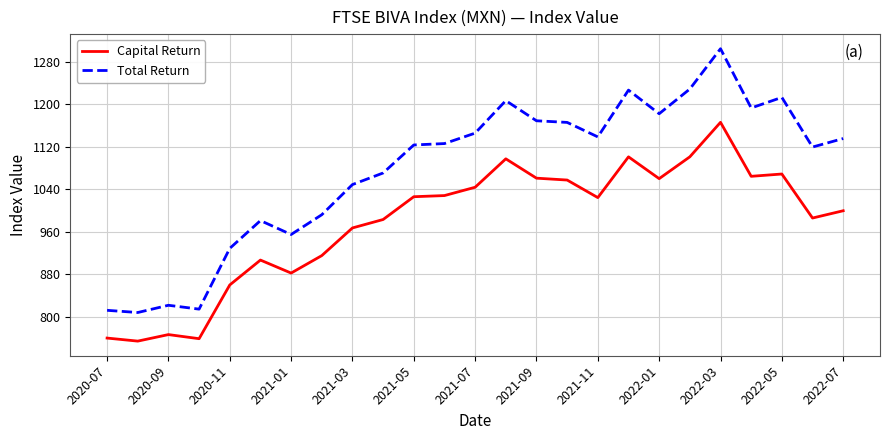

Which series has the largest total across all categories?

Total Return